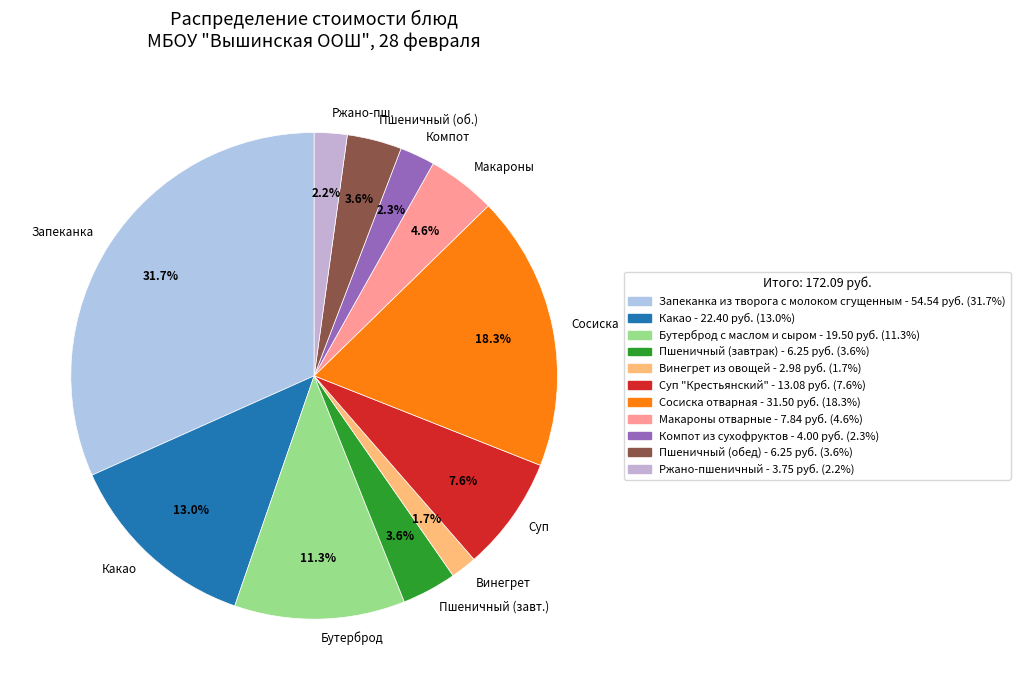

Does any single category account for the majority?

No